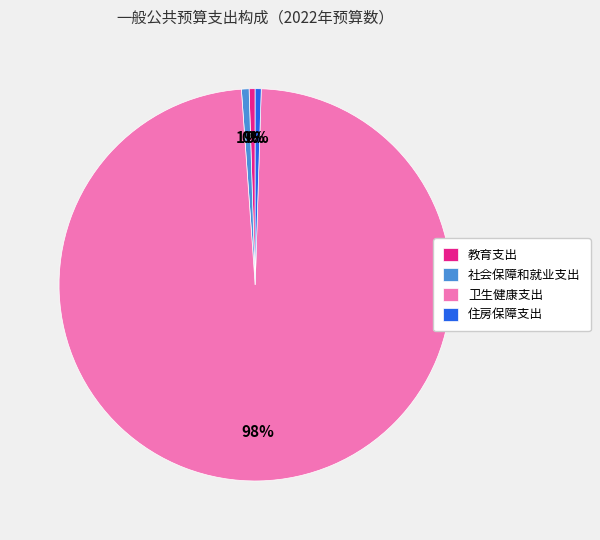

Which category has the biggest portion of the pie?

卫生健康支出